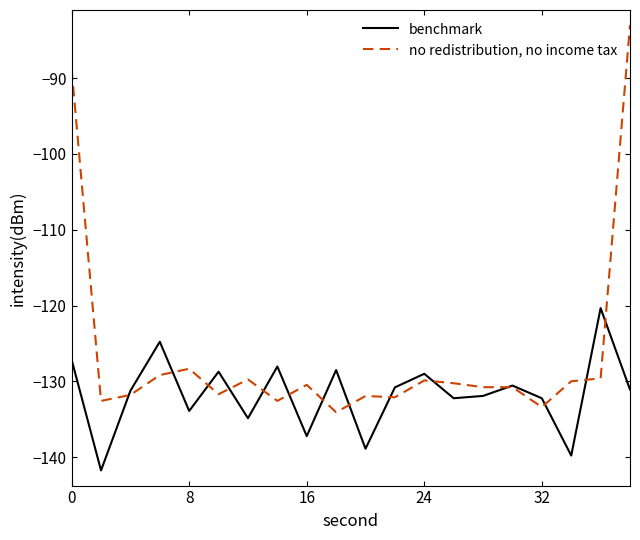

What is the smallest value displayed?

-141.8